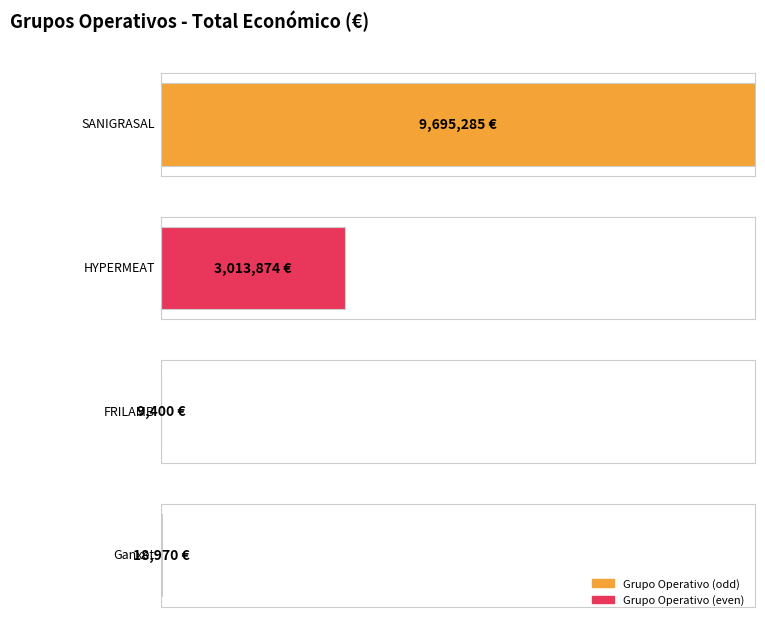

What is the average value?

3184382